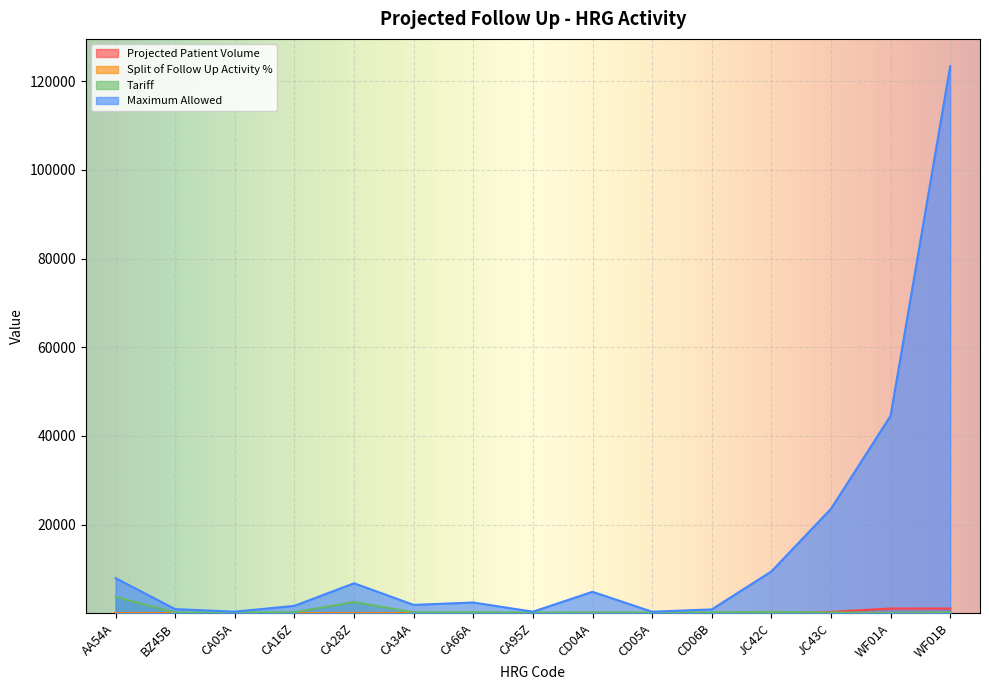

True or false: Projected Patient Volume has a value of 1725.3 at WF01A.

False